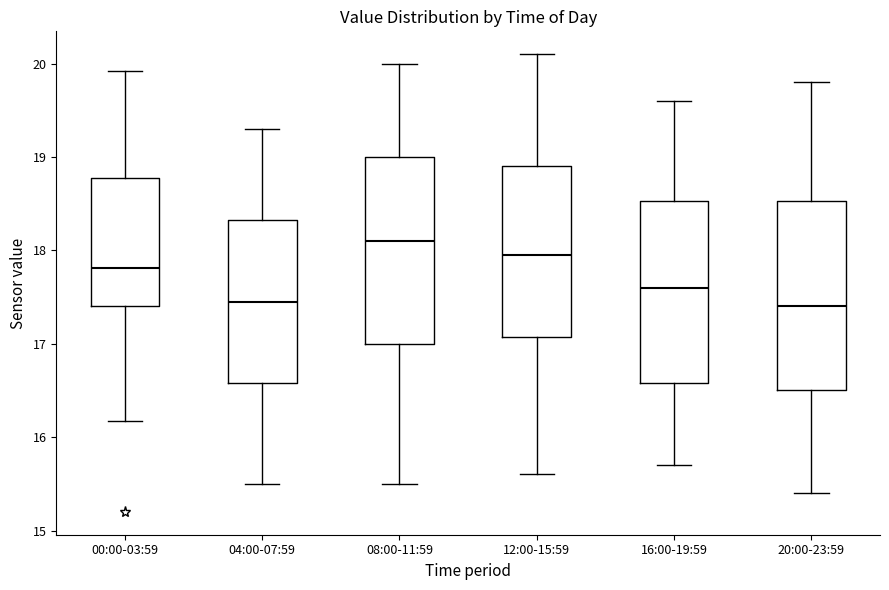

Where is the upper edge of the box for 16:00-19:59 on the y-axis? The values are not printed on the chart, so give them approximately, as read against the axis.

18.5